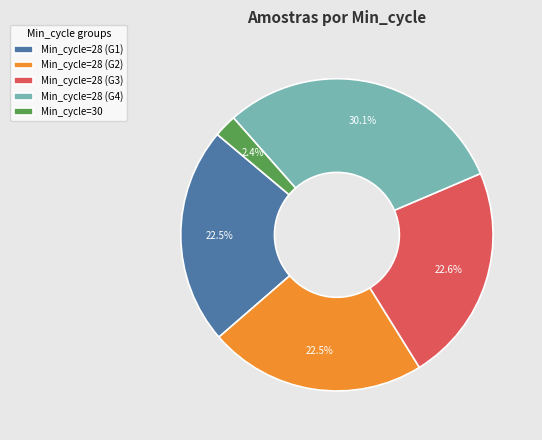

Which slice is the smallest?

Min_cycle=30